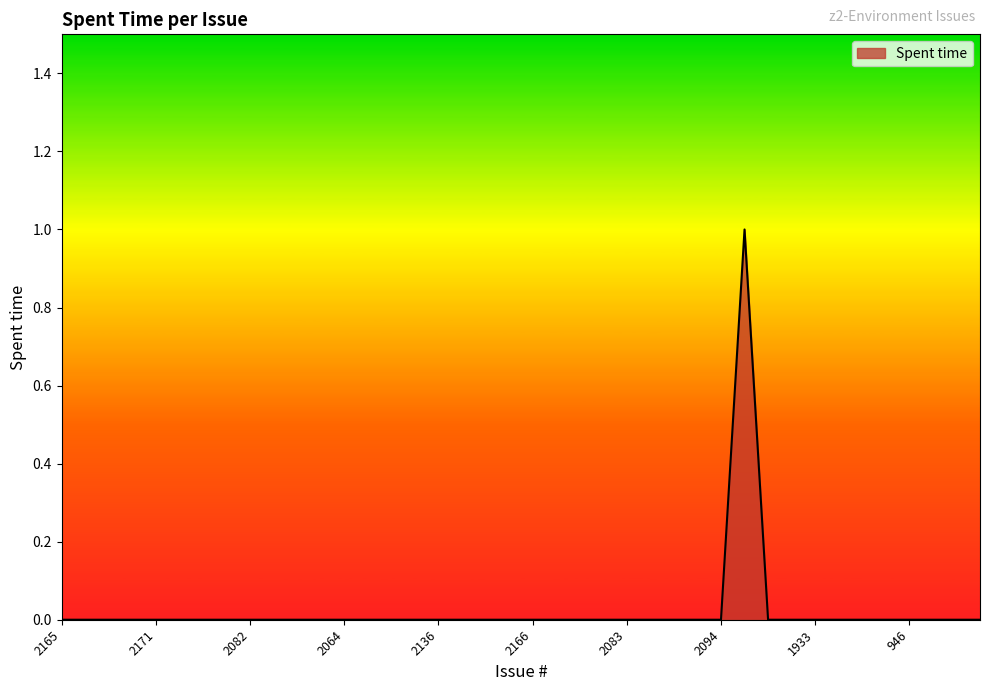

What is the label of the 31st point from the right?

2081